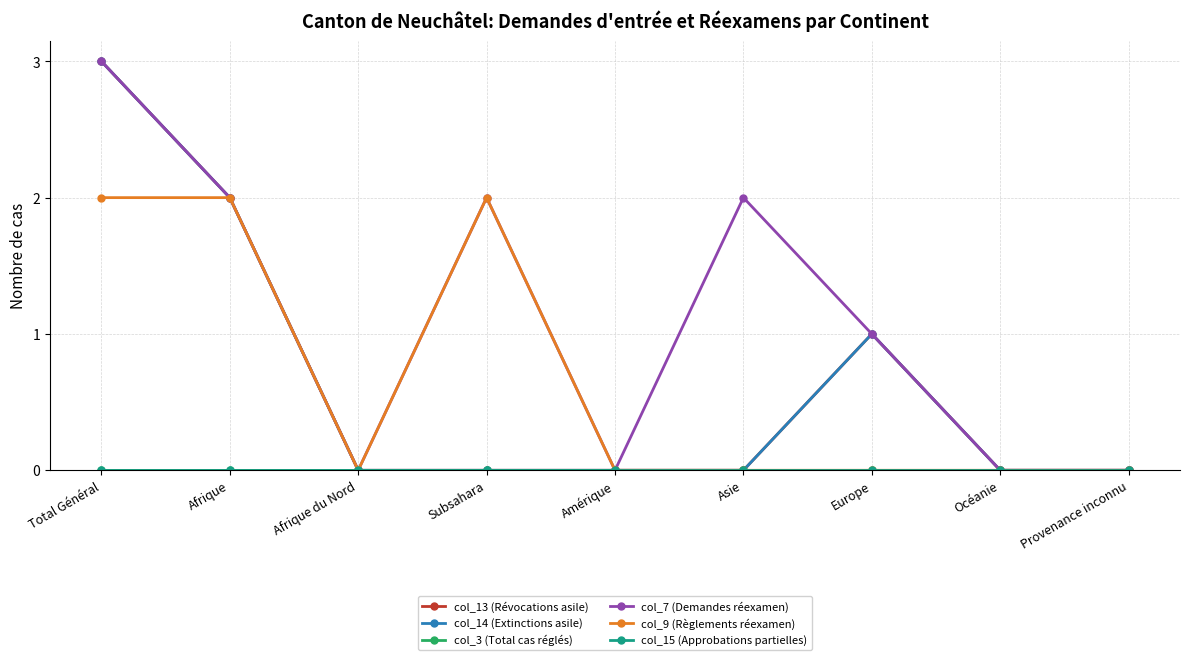

Where is col_9 (Règlements réexamen) nearest to the value 1?

Total Général